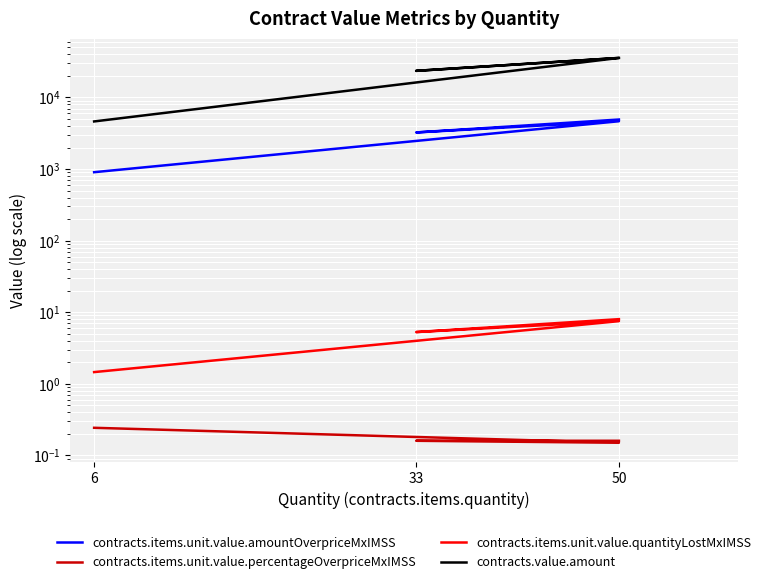

What is the difference between the maximum and minimum values in the contracts.value.amount series?

31044.2